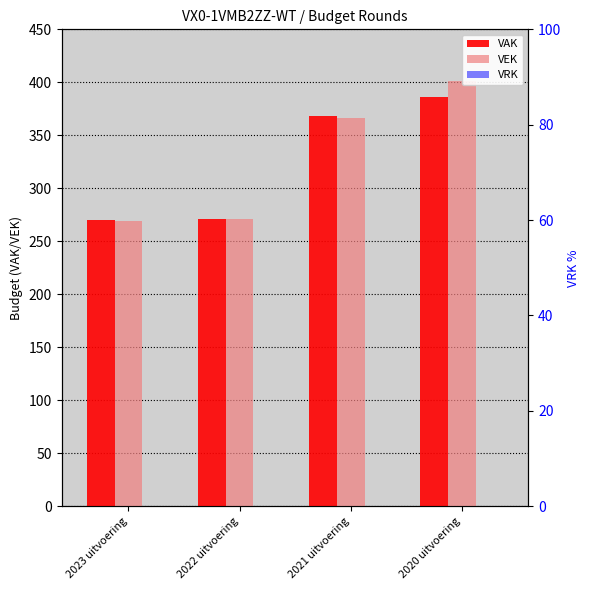

At how many categories does at least one series exceed 134?

4